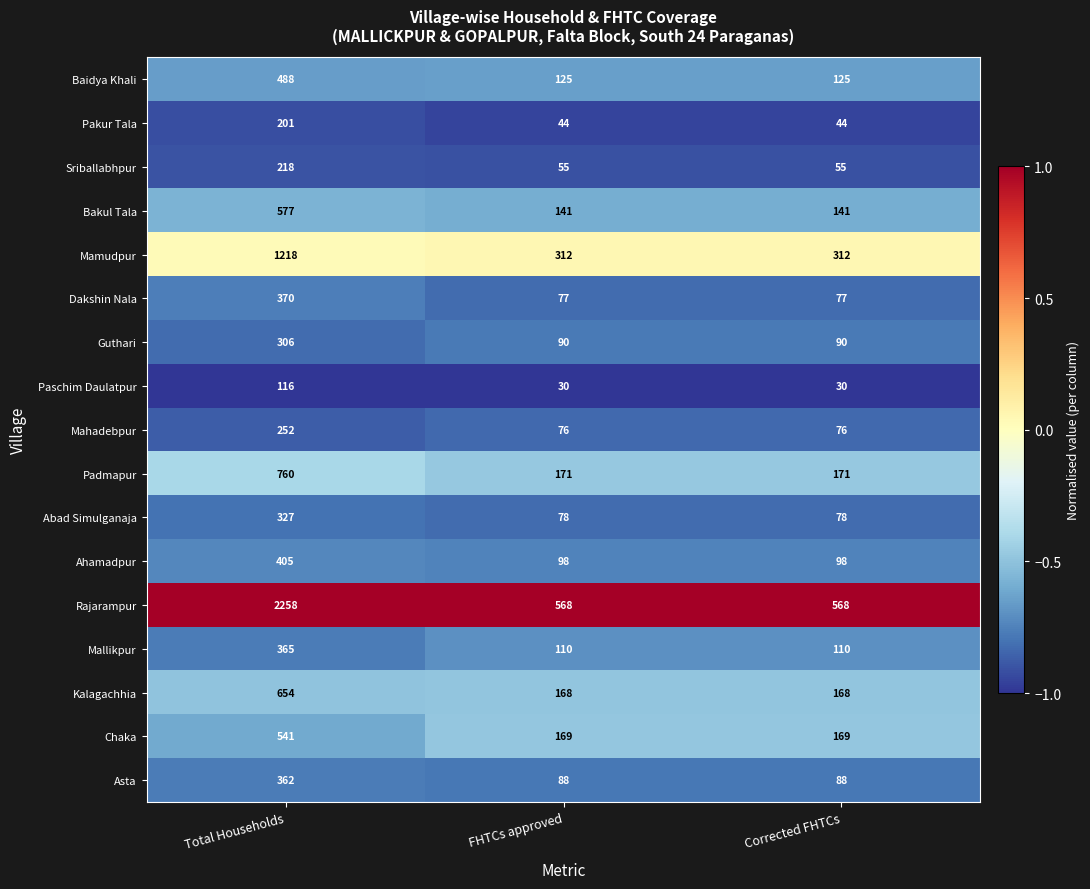

How many data points does each series have?

3